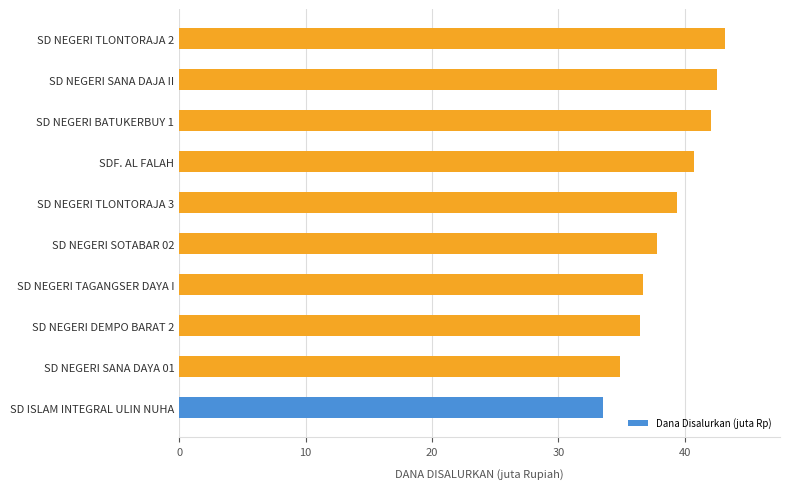

What is the sum of the values at SD NEGERI BATUKERBUY 1 and SD NEGERI DEMPO BARAT 2?

78.5